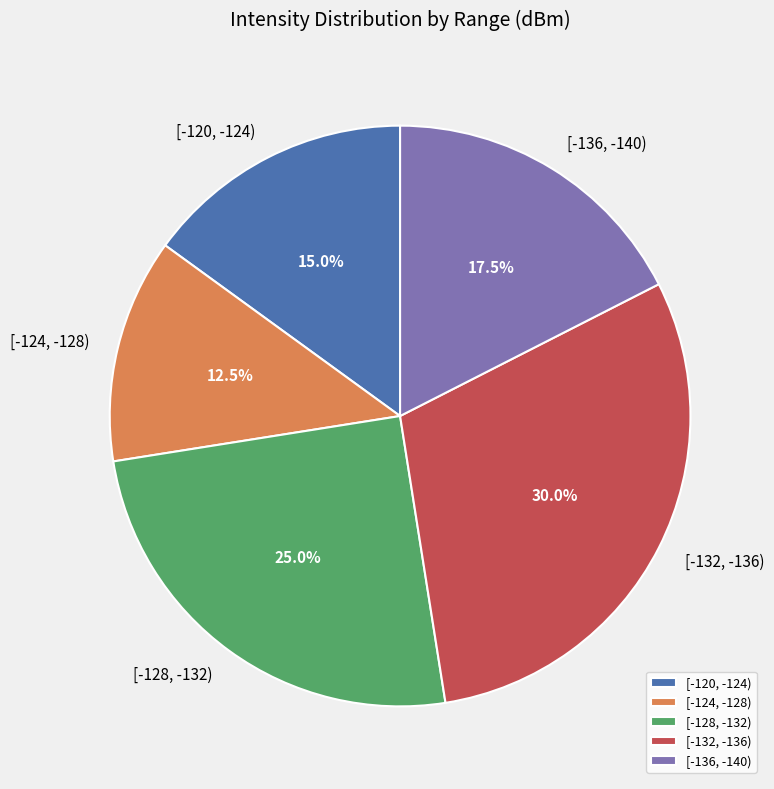

Is there a majority slice in this chart?

No